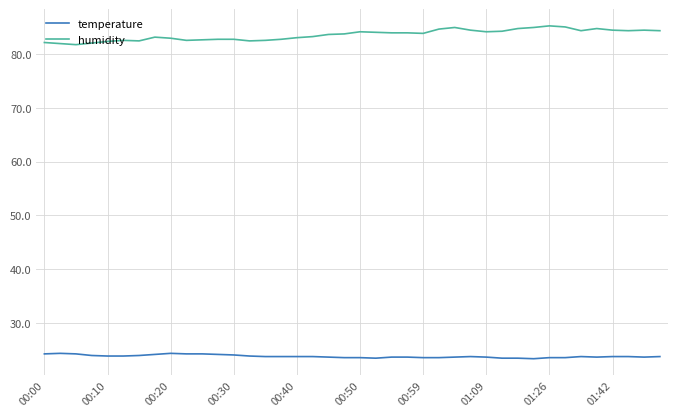

Which series has the largest total across all categories?

humidity